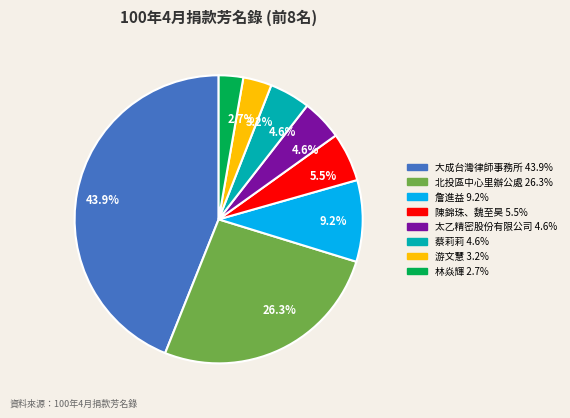

How many segments does this pie chart have?

8